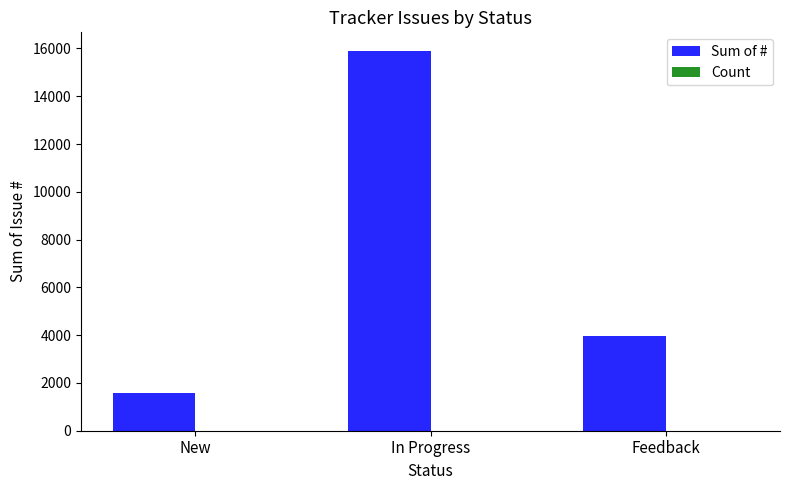

How many Sum of # values are between 1587 and 15880?

3